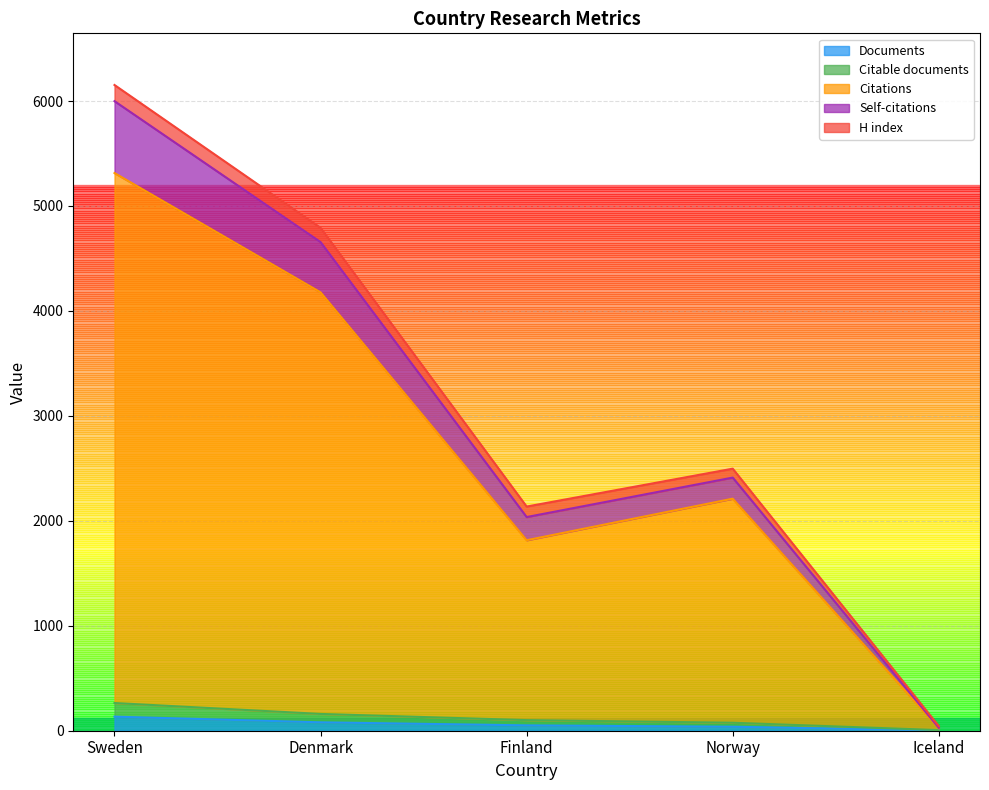

Is it true that Citable documents equals 264 at Sweden?

True